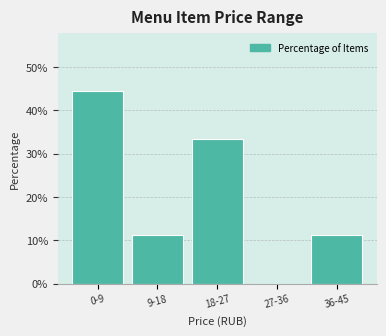

Reading left to right, transcribe all the data shown in this chart.

0-9=44.4	9-18=11.1	18-27=33.3	27-36=0.0	36-45=11.1